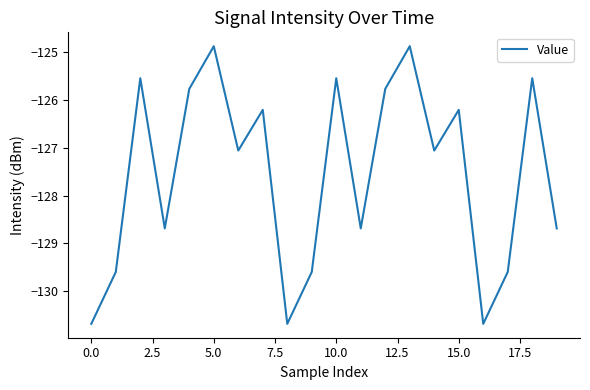

What is the sum of all values?

-2551.3